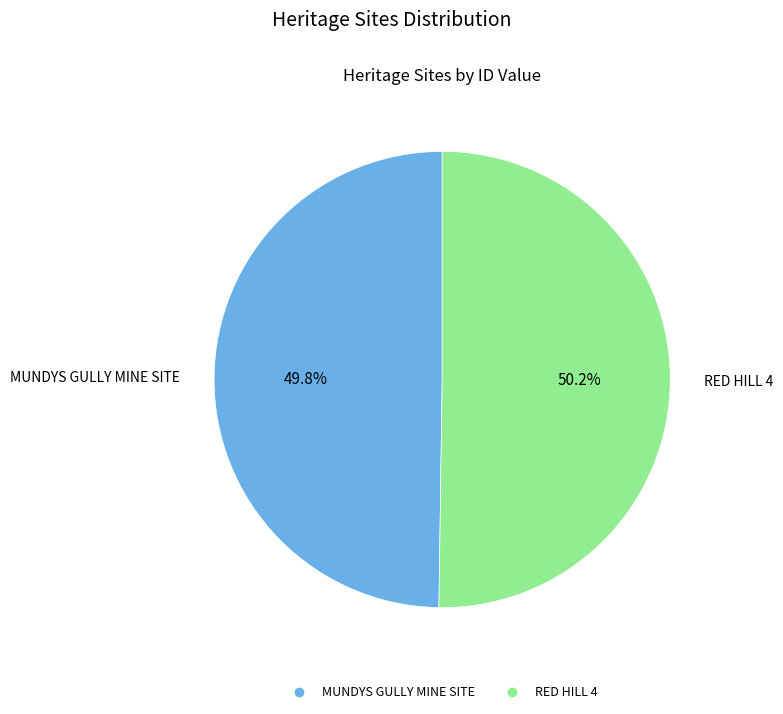

True or false: RED HILL 4 accounts for 41% of the total.

False